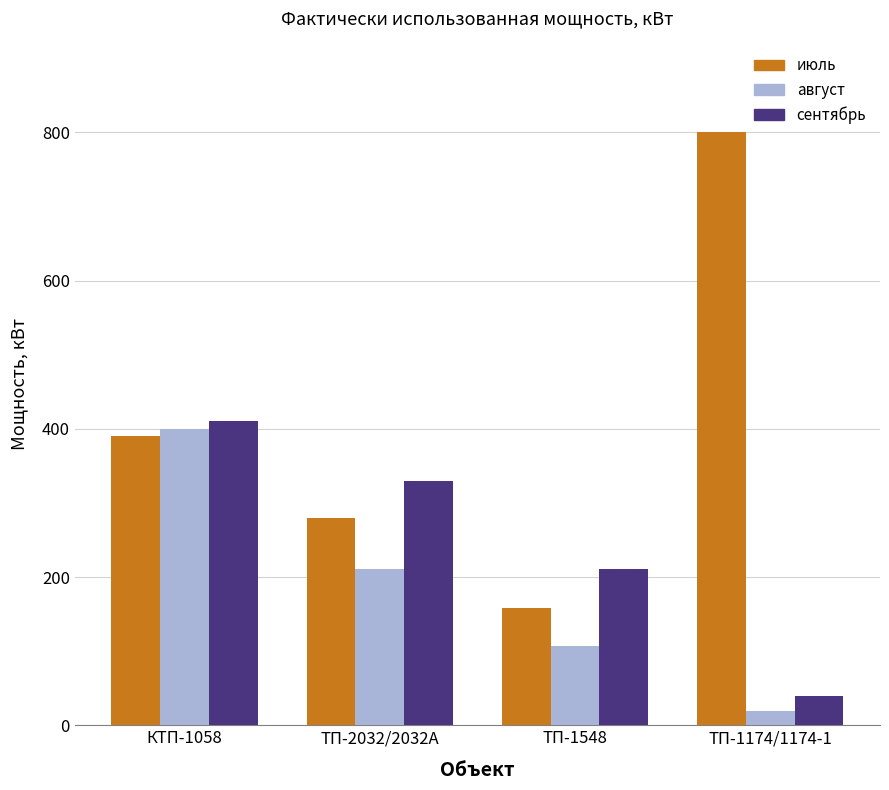

Which category has the lowest value in the сентябрь series?

ТП-1174/1174-1